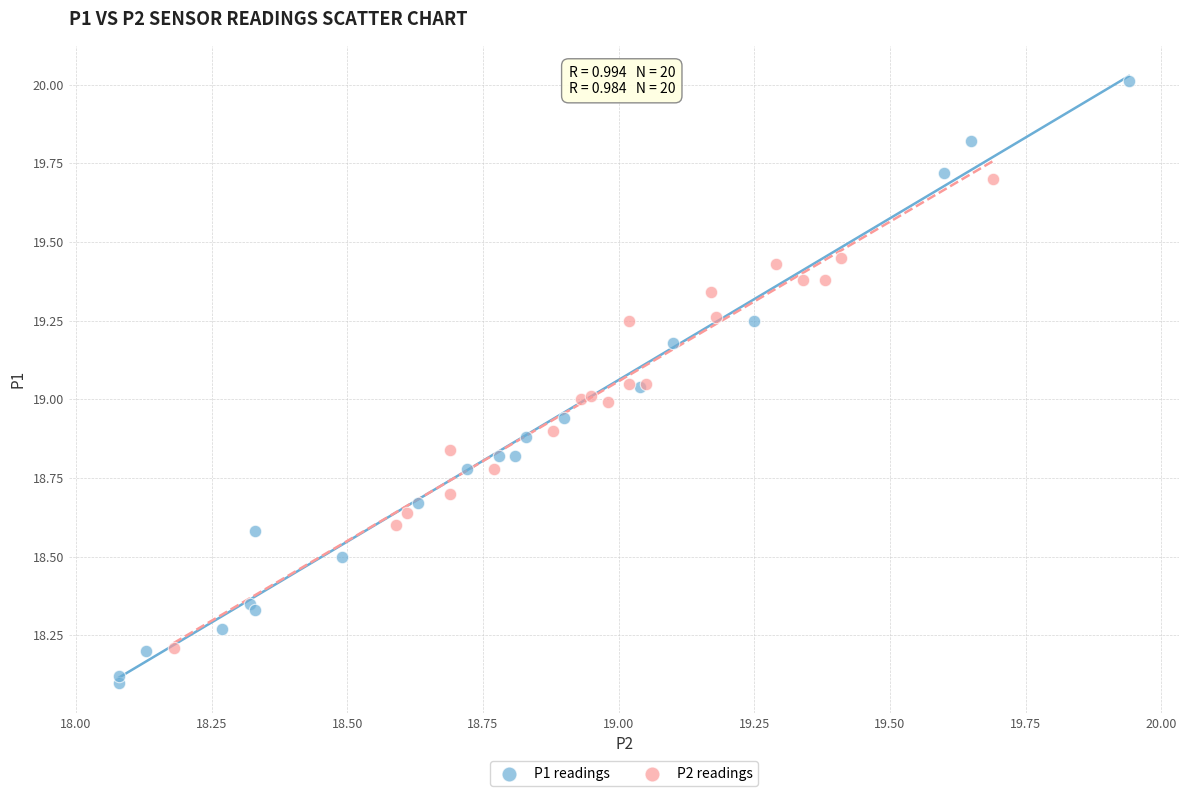

What are all the series names shown in the legend?

P1 readings, P2 readings